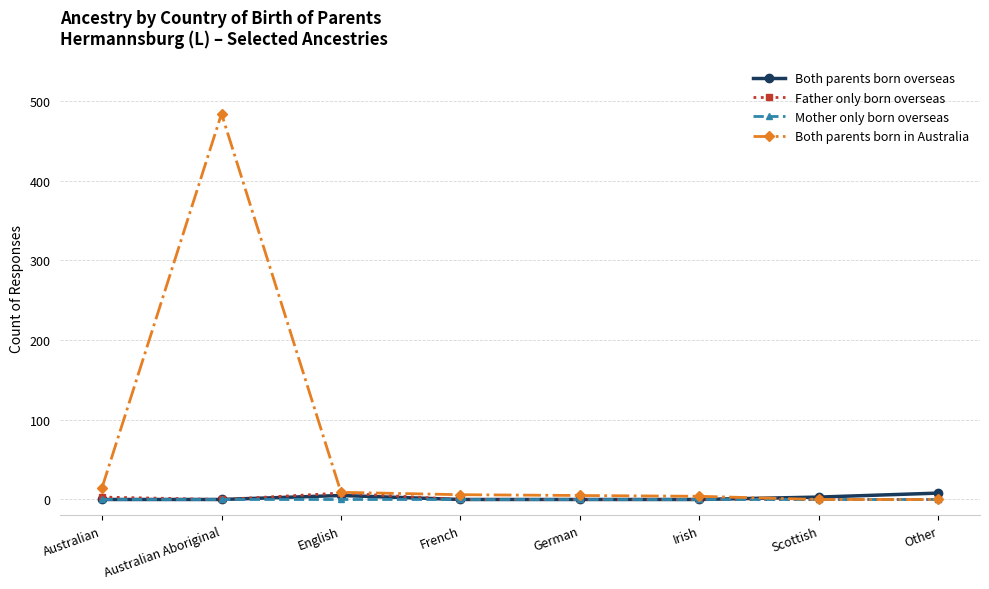

Count the number of categories in the chart.

8